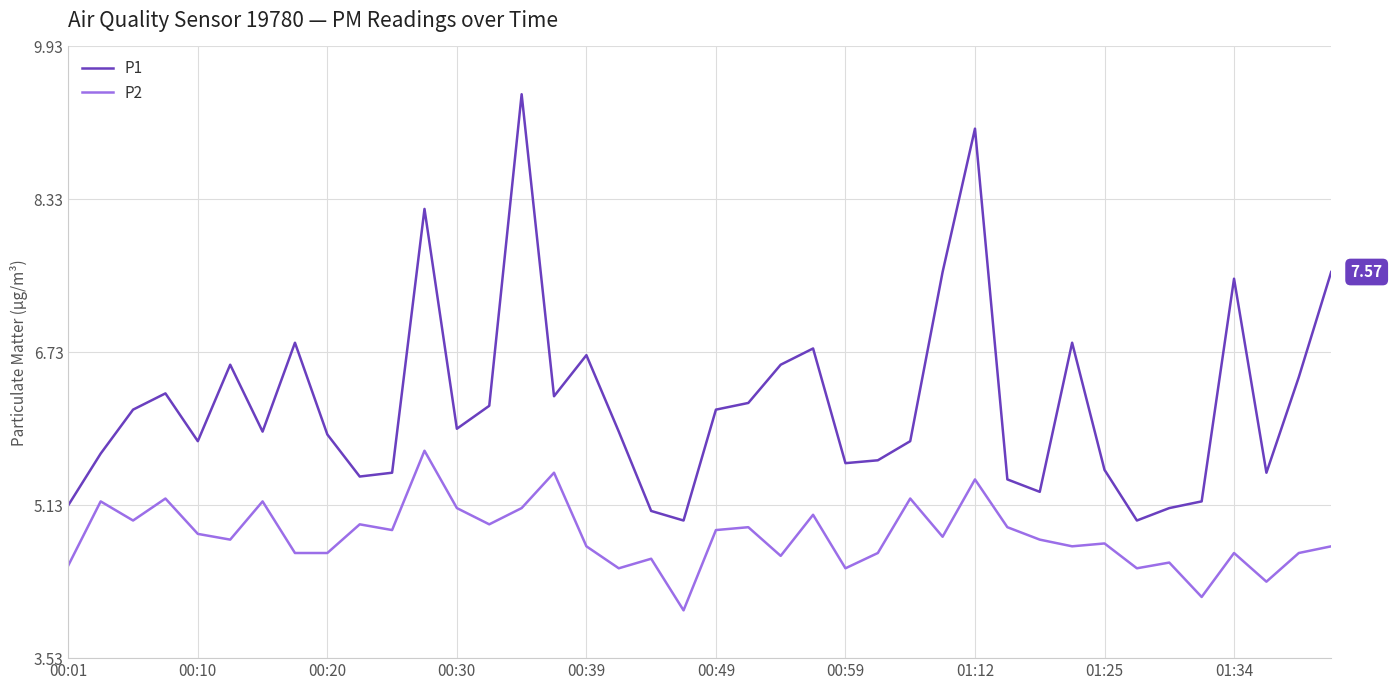

True or false: P2 and P1 cross at least once.

False